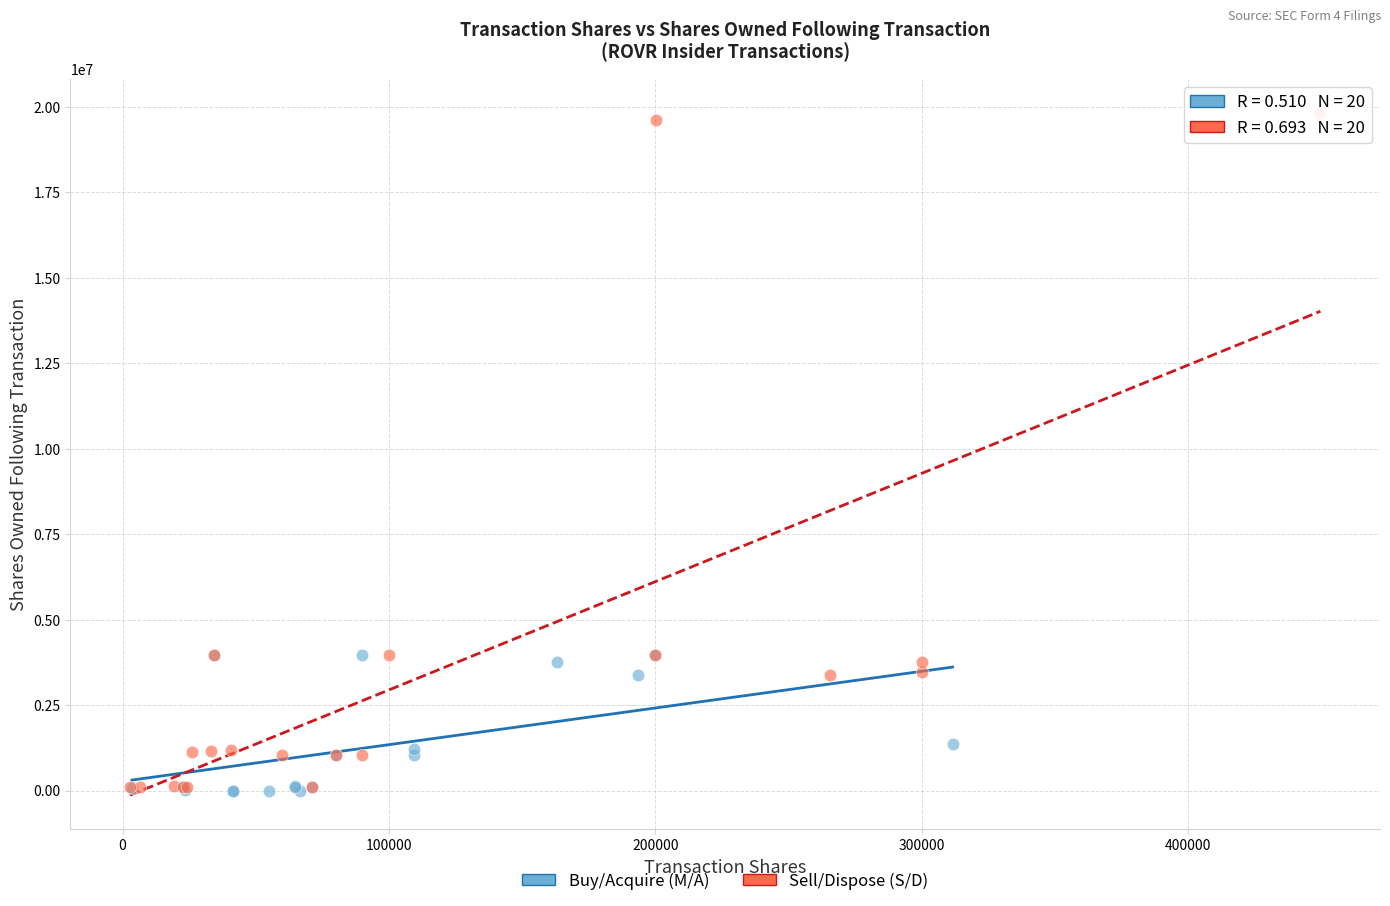

Which series has the widest spread of Y values?

Sell/Dispose (S/D)